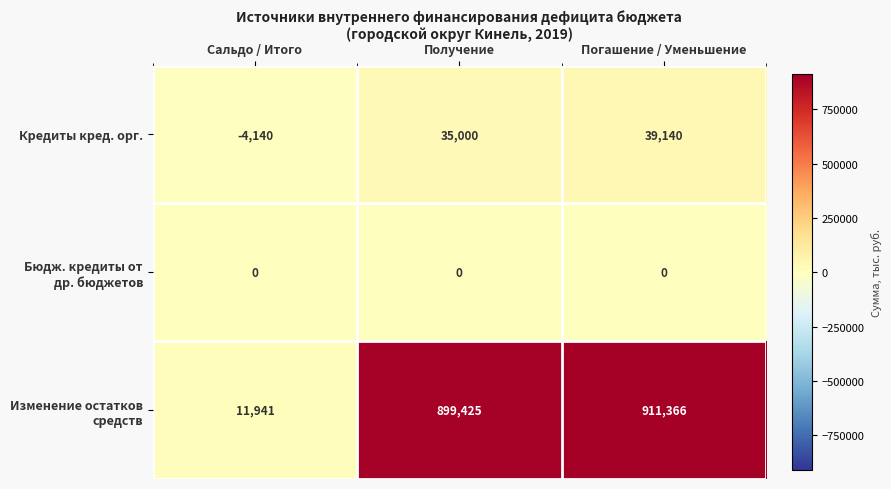

What is the difference between the Кредиты кред. орг. values at Получение and Сальдо / Итого?

39140